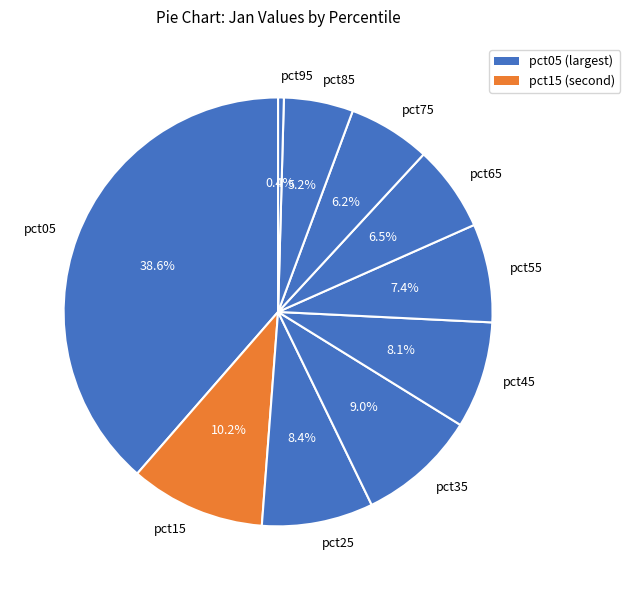

Does pct45 account for over 50% of the chart?

No